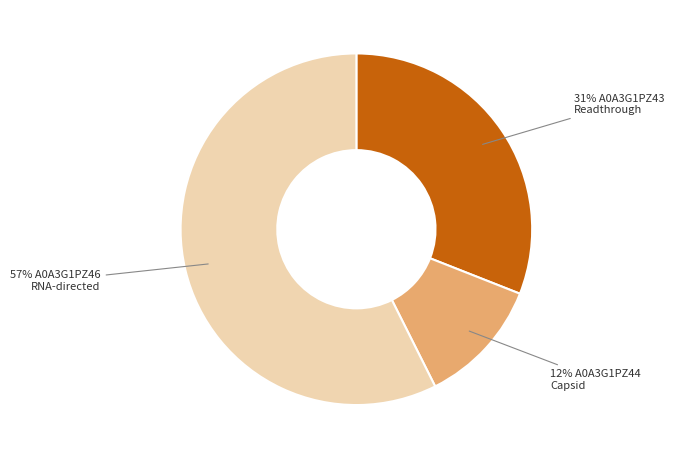

How many slices are in this pie chart?

3